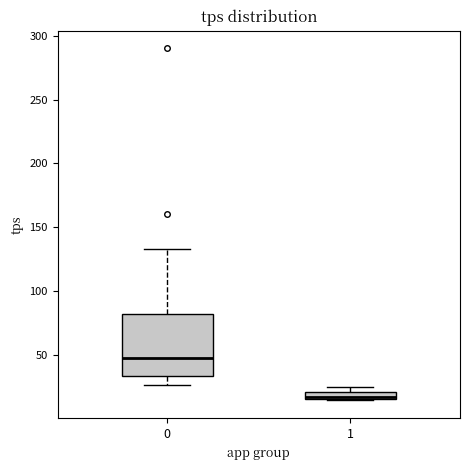

Which box's median line is the lowest?

1